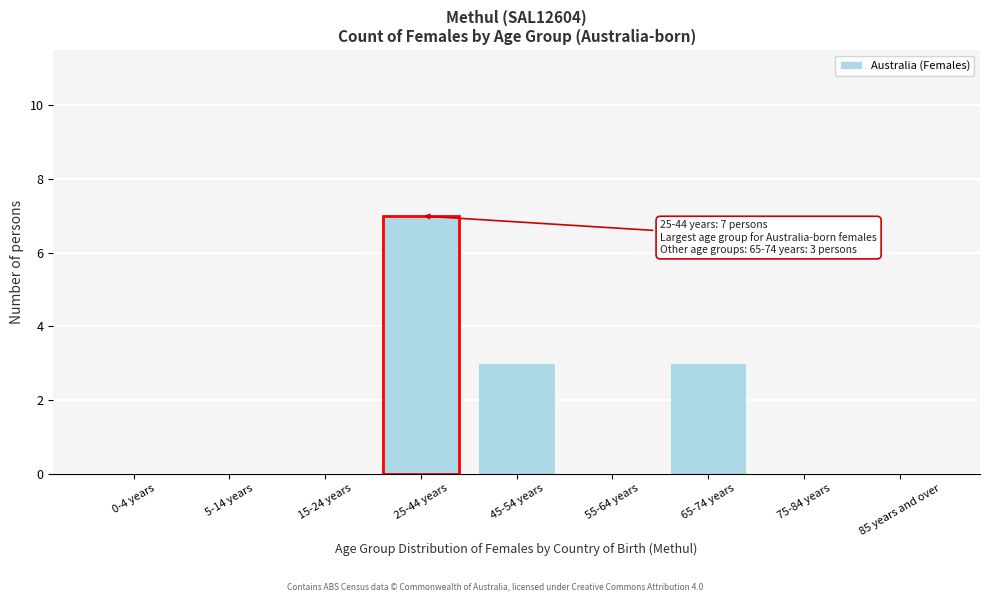

Reading right to left, list all the values displayed in this chart.

85 years and over=0	75-84 years=0	65-74 years=3	55-64 years=0	45-54 years=3	25-44 years=7	15-24 years=0	5-14 years=0	0-4 years=0